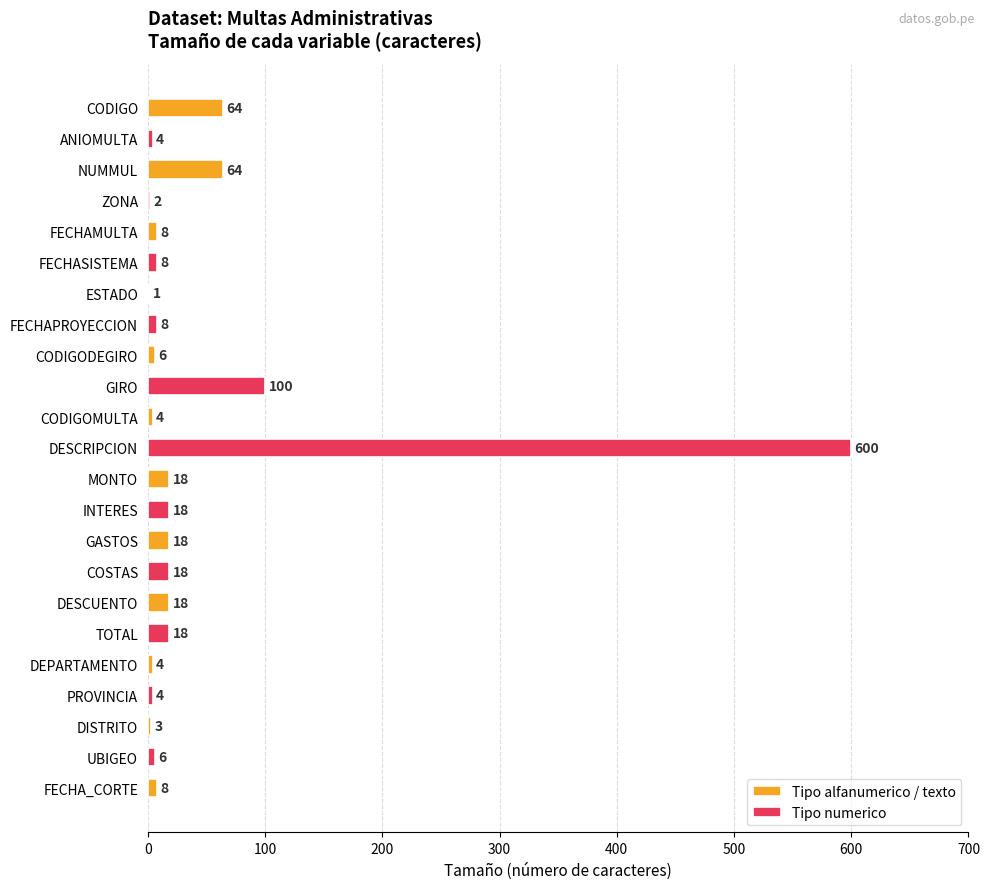

Reading left to right, extract all data points from this chart.

64	4	64	2	8	8	1	8	6	100	4	600	18	18	18	18	18	18	4	4	3	6	8